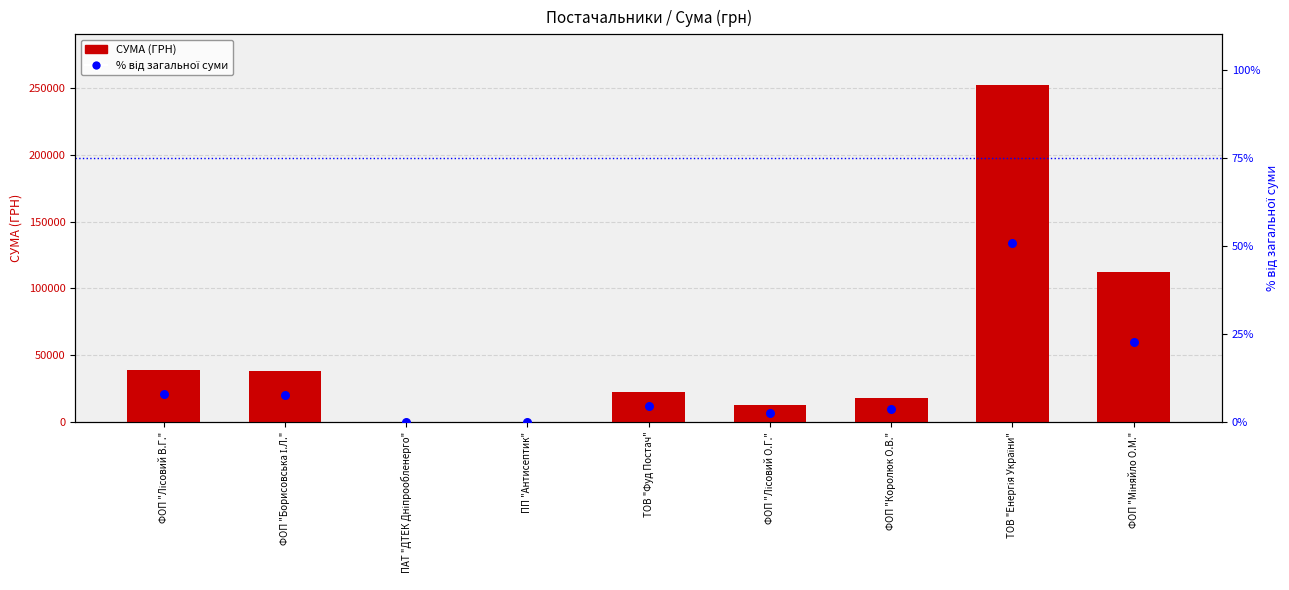

At which category is the sum across all series the highest?

ТОВ "Енергія України"